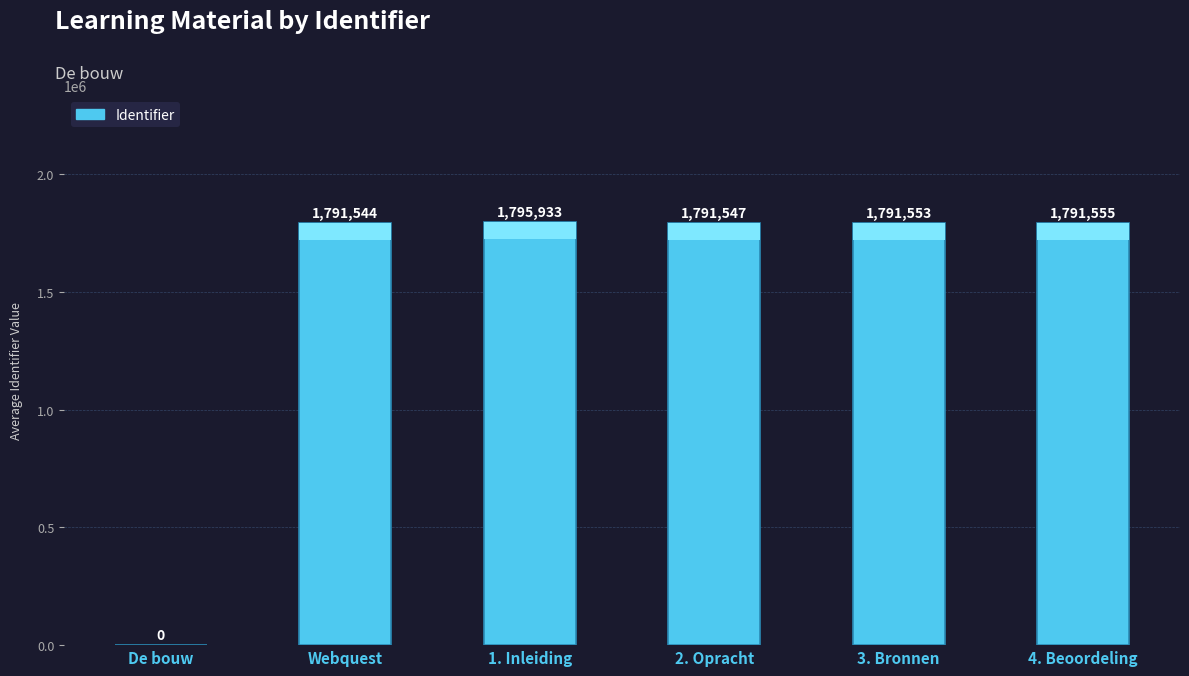

Reading right to left, extract all data points from this chart.

4. Beoordeling=1791555	3. Bronnen=1791553	2. Opracht=1791547	1. Inleiding=1795933	Webquest=1791544	De bouw=0